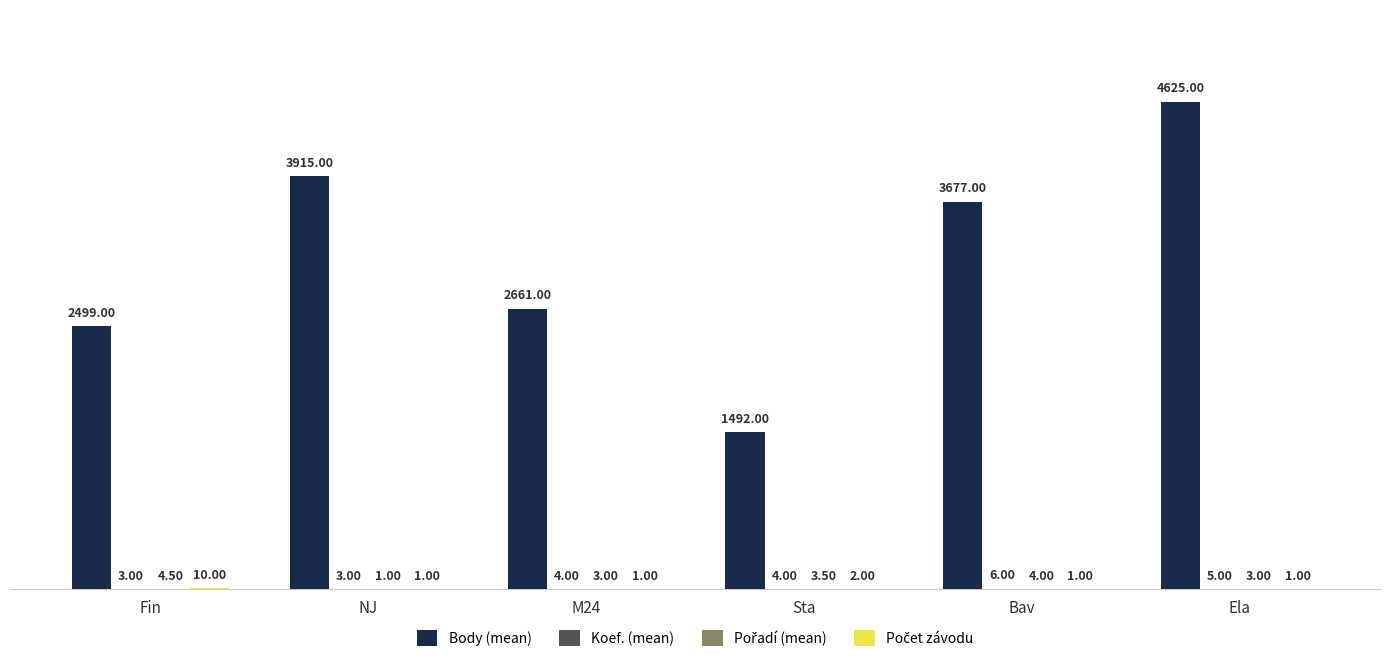

Which series changed the most between NJ and Bav?

Body (mean)